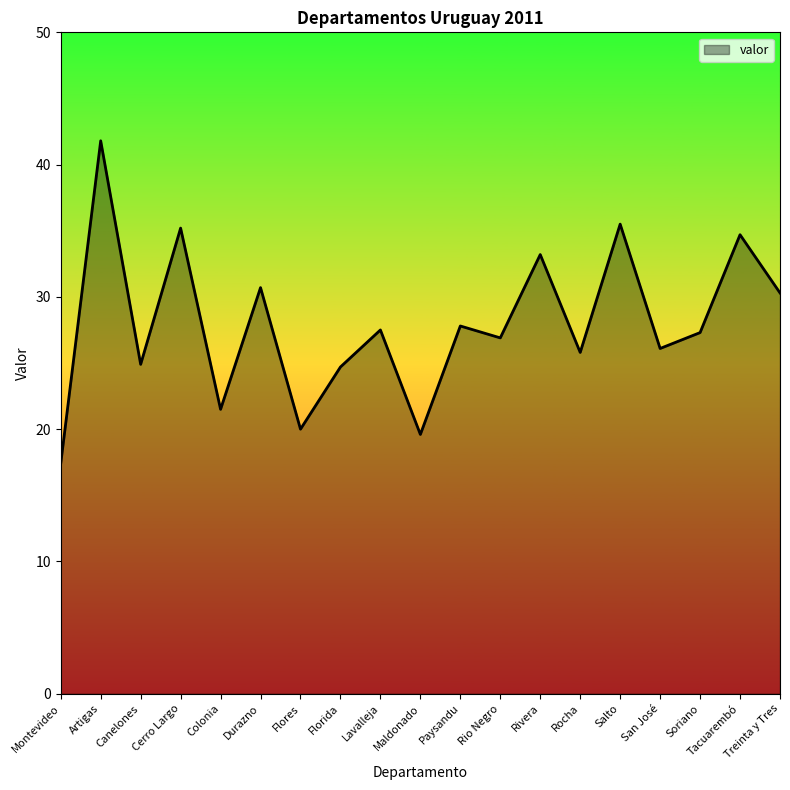

Which has a higher value, Durazno or Rocha?

Durazno